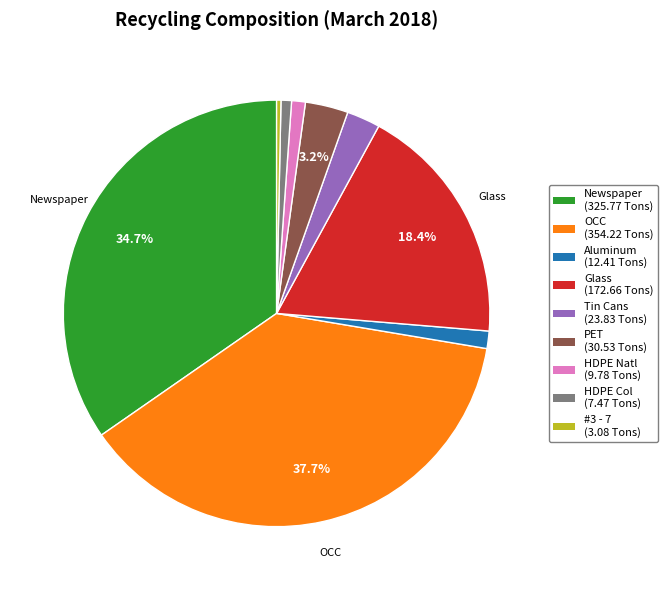

Does any single category account for the majority?

No